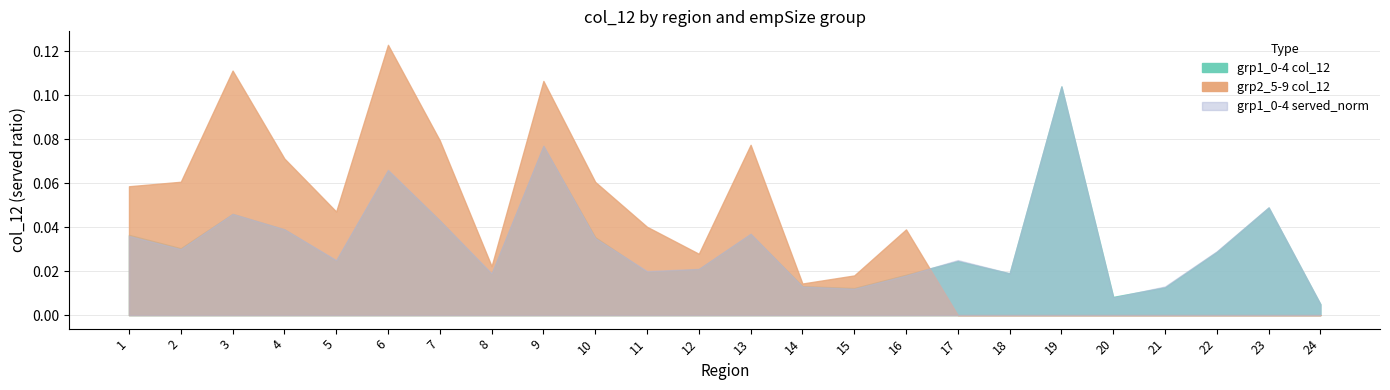

Where is the first local minimum for grp2_5-9 col_12?

5